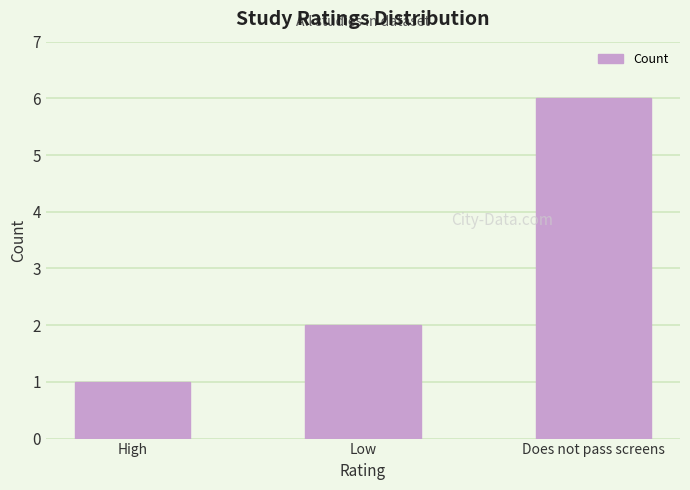

What is the value of the 3rd bar from the left?

6